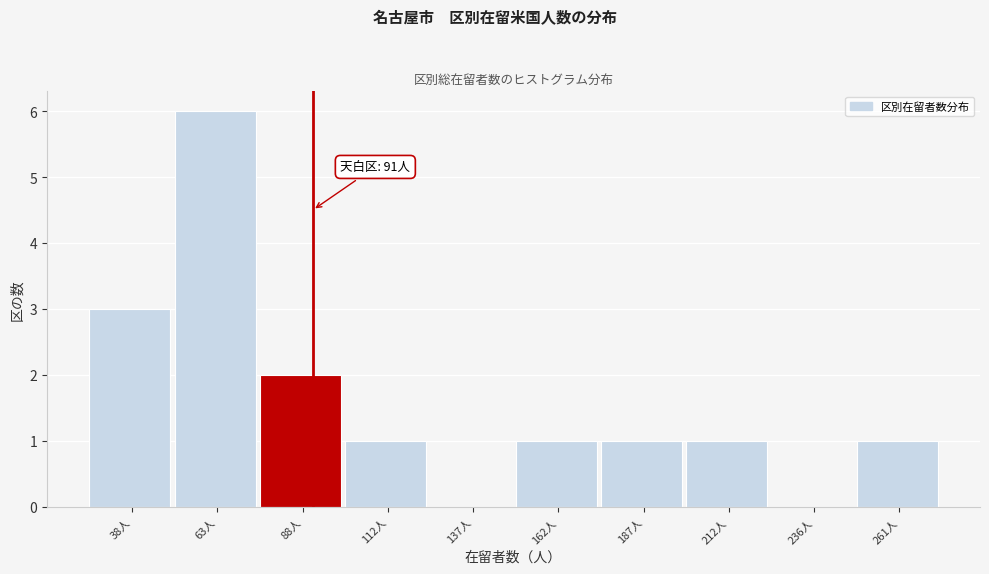

Which range on the x-axis has the tallest bar?

50 to 75